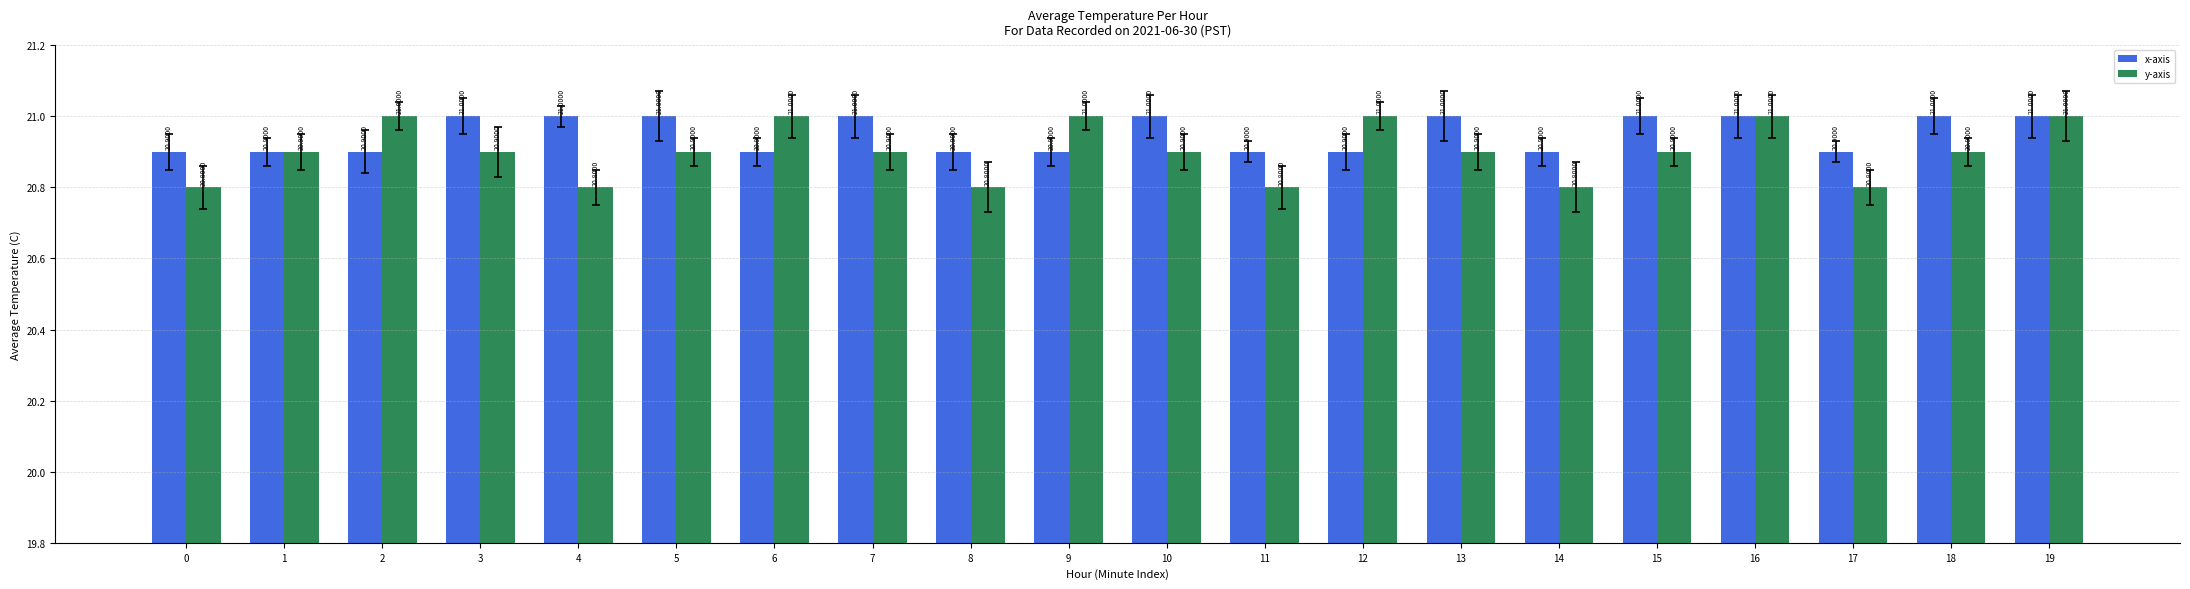

How many bars are there in total?

40